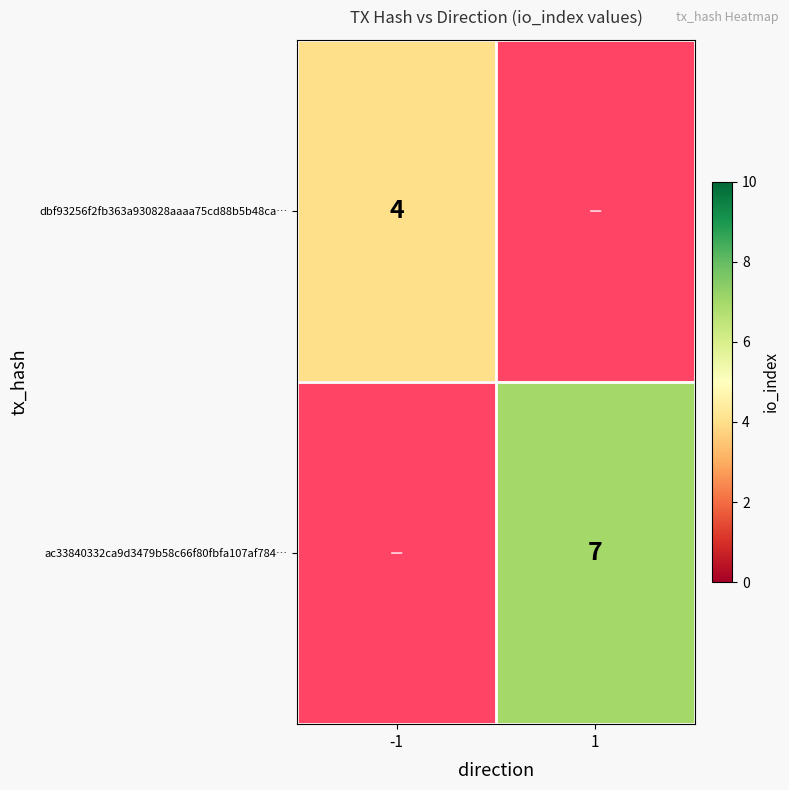

True or false: dbf93256f2fb363a930828aaaa75cd88b5b48ca… has a value of 6 at -1.

False